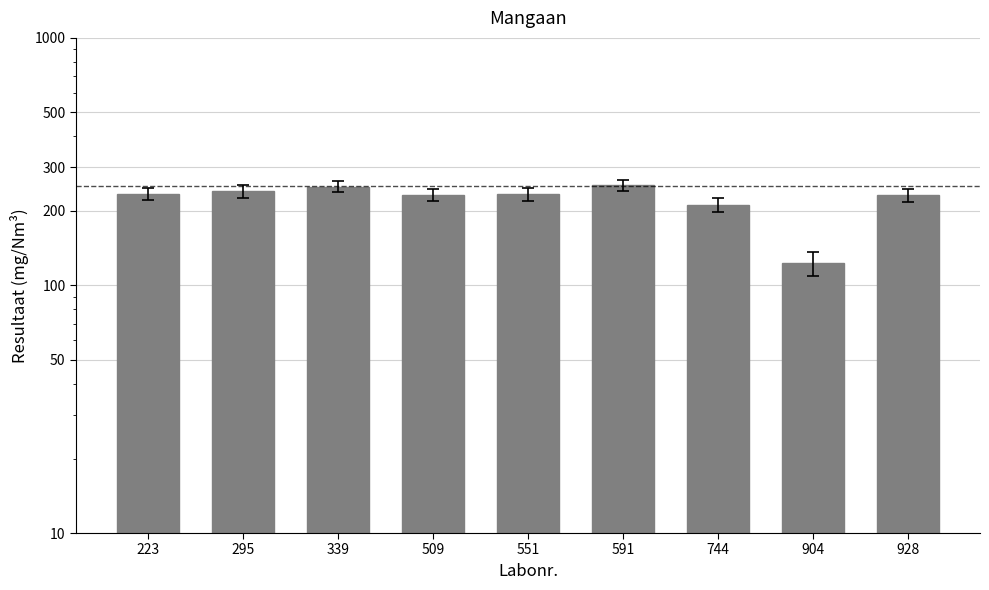

Which label corresponds to the largest value in the chart?

591